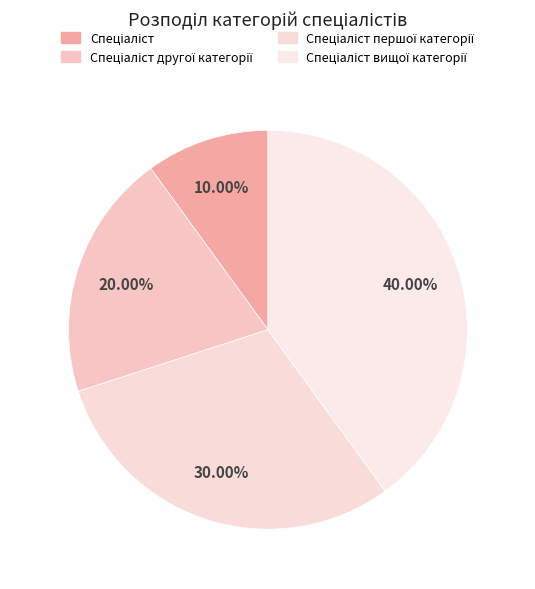

What is the largest slice in the pie chart?

Спеціаліст вищої категорії